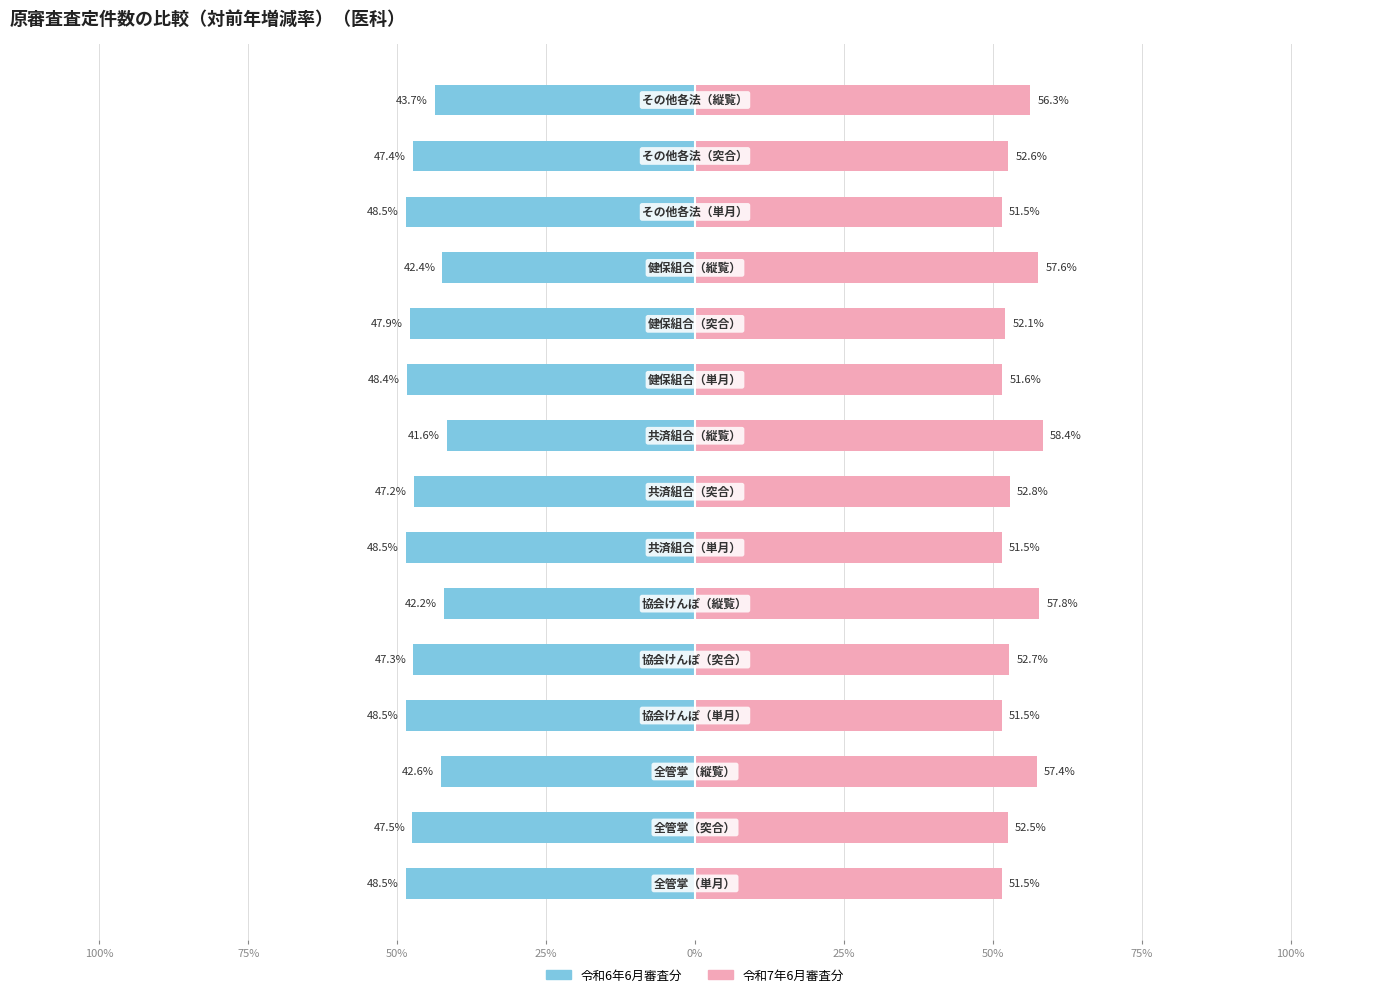

What is the difference between the maximum and minimum values in the 令和6年6月審査分 series?

6.9